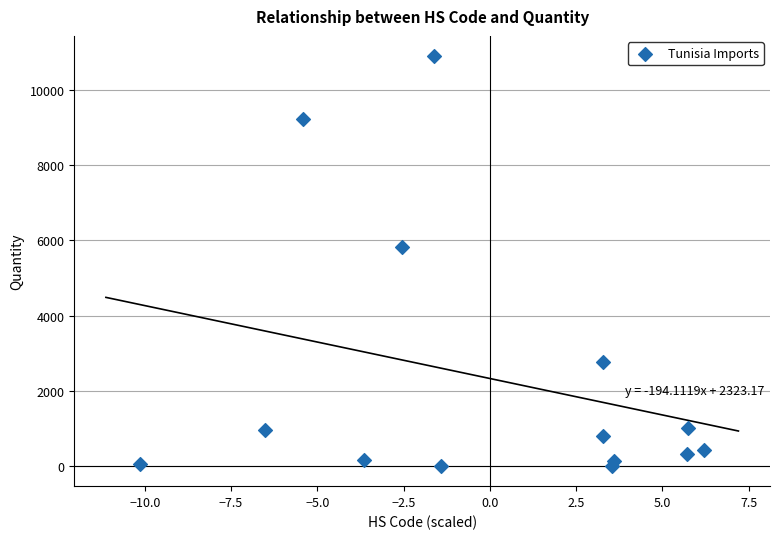

What Y value in the scatter plot is closest to 5451?

5833.6